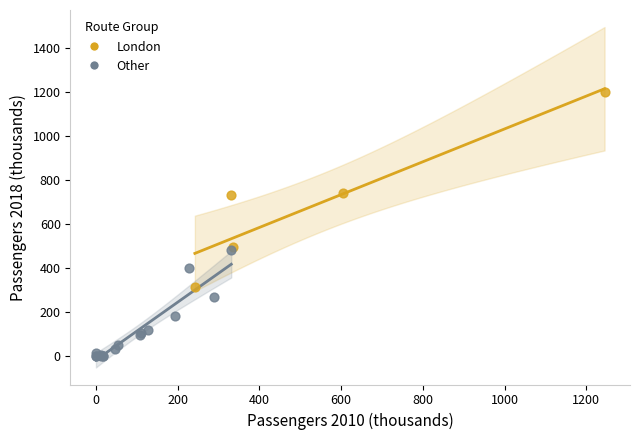

Which series has the widest spread of Y values?

London